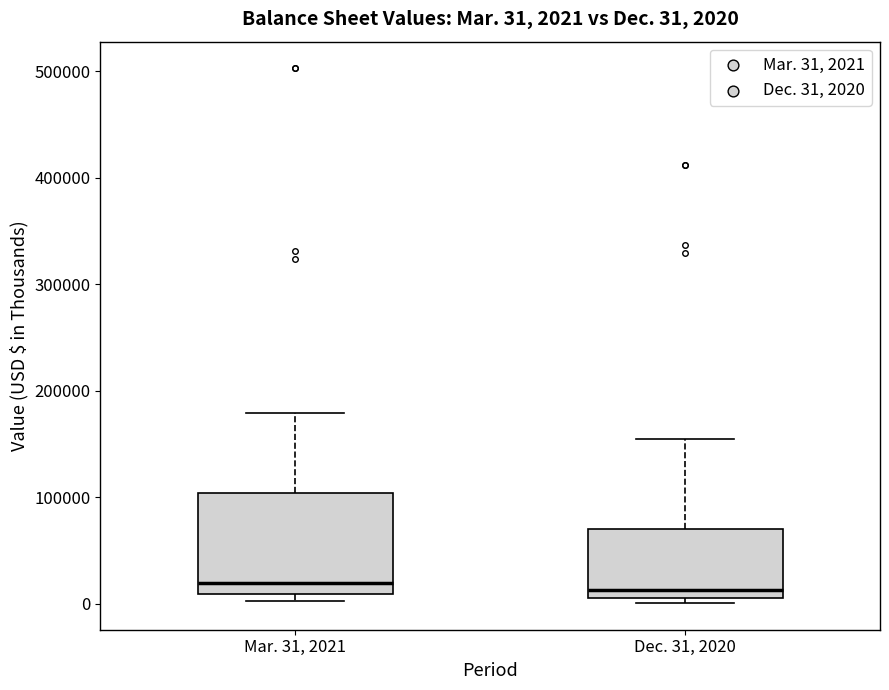

Comparing the boxes themselves (not the whiskers), which one is the tallest?

Mar. 31, 2021